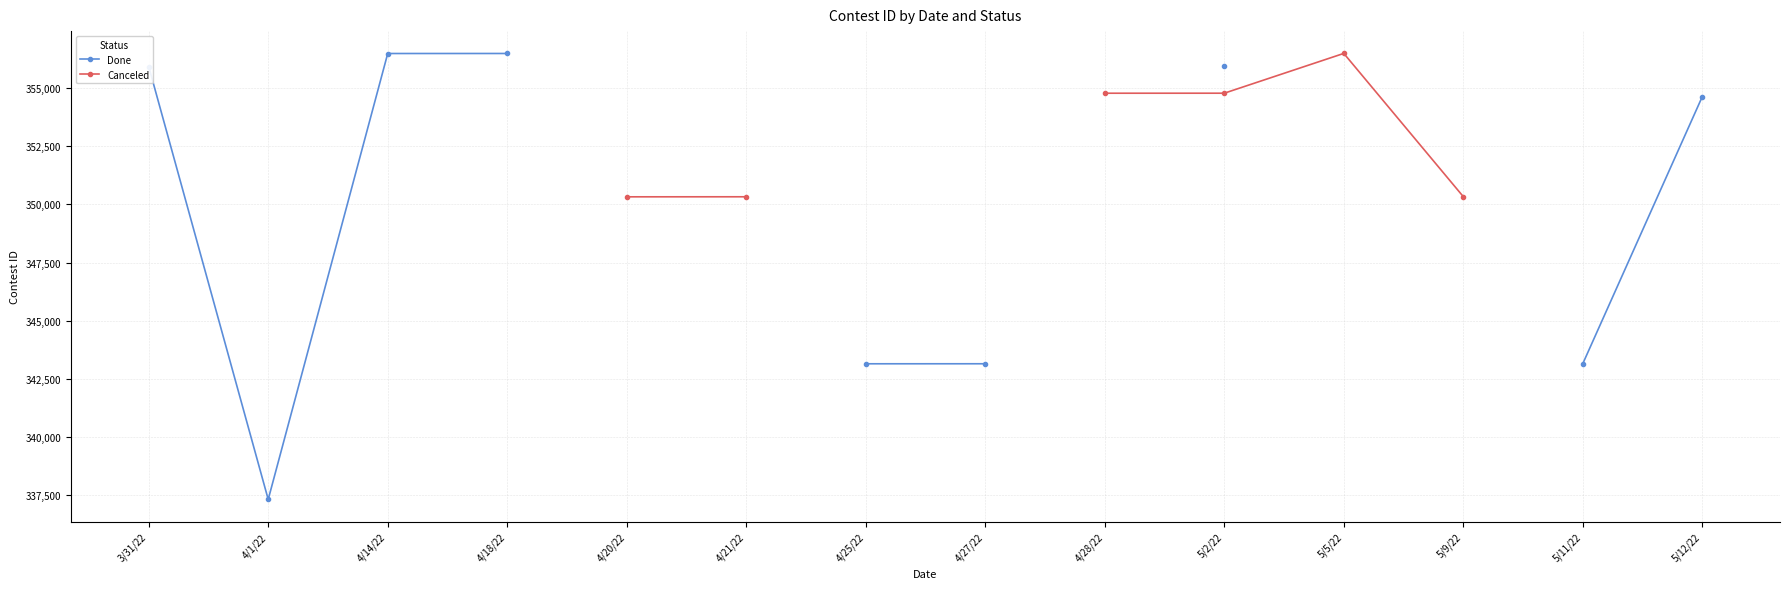

Is this an area chart (filled region under the line)?

No